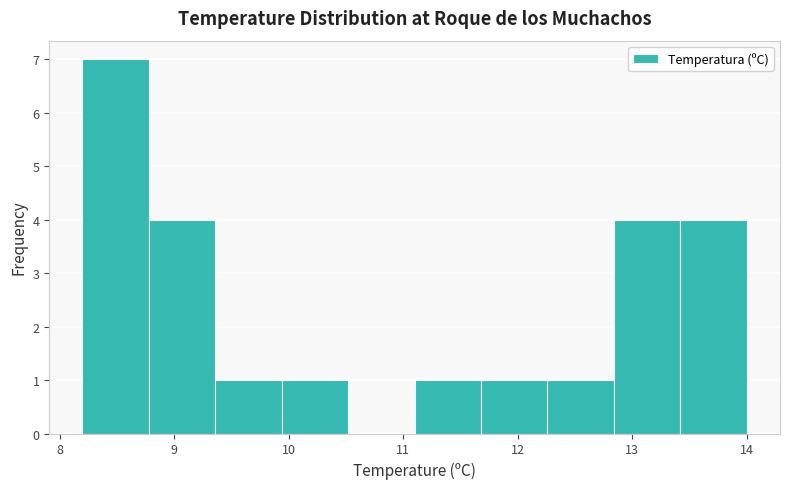

Reading left to right, transcribe this chart: for each bar, give the range it covers on the x-axis and its height. Neither the bar edges nor the heights are printed on the chart, so give them approximately, as read against the axes.

8.20 to 8.78: 7
8.78 to 9.36: 4
9.36 to 9.94: 1
9.94 to 10.52: 1
10.52 to 11.10: 0
11.10 to 11.68: 1
11.68 to 12.26: 1
12.26 to 12.84: 1
12.84 to 13.42: 4
13.42 to 14.00: 4